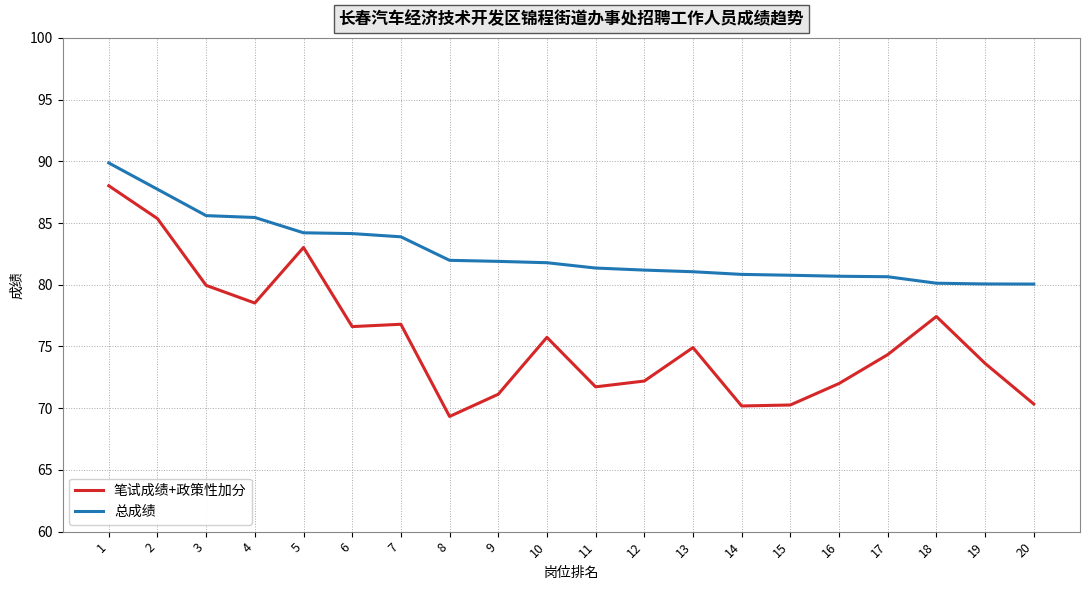

Is it true that 总成绩 equals 23.8 at 1?

False